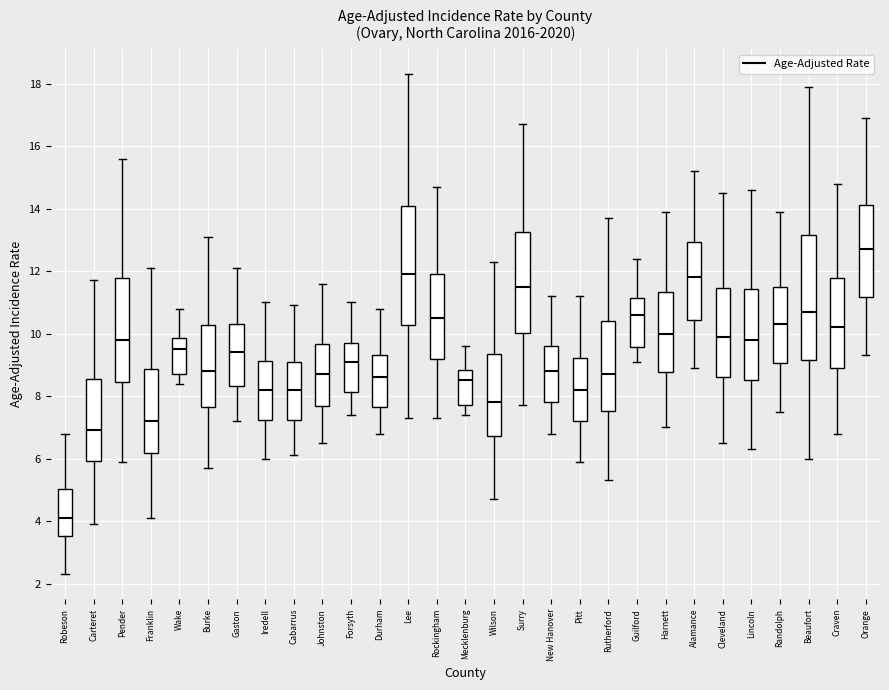

Where is the upper edge of the box for Wilson on the y-axis? The values are not printed on the chart, so give them approximately, as read against the axis.

9.4